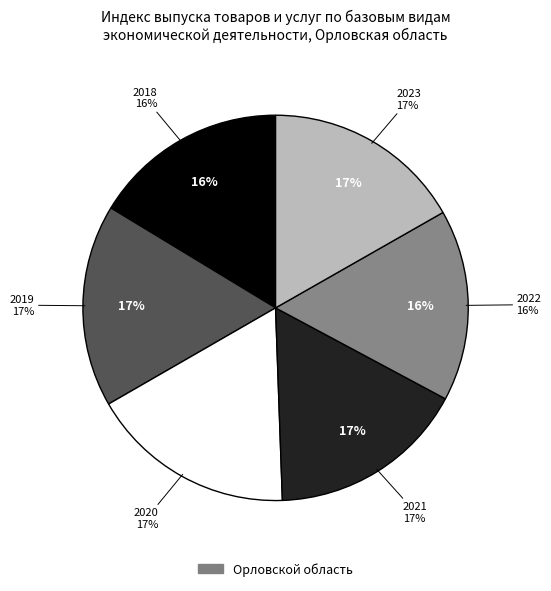

To the nearest percent, what is the average slice percentage?

17%